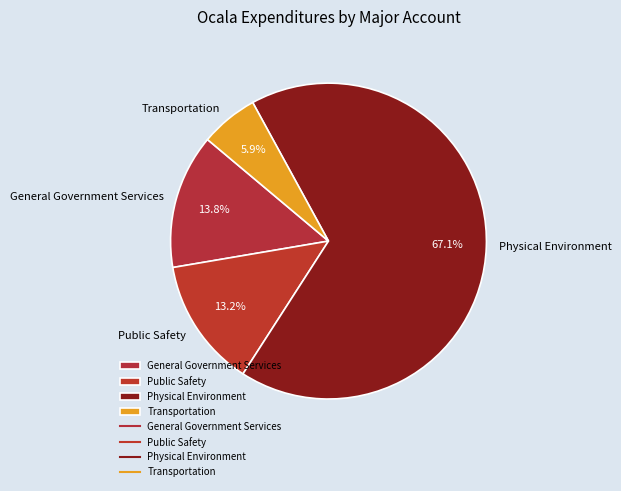

Do General Government Services and Transportation together represent more than half of the pie?

No